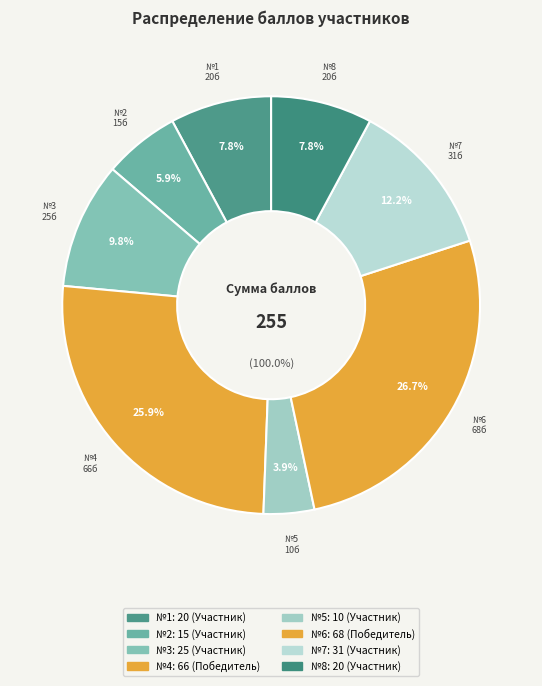

Which slice is the smallest?

5